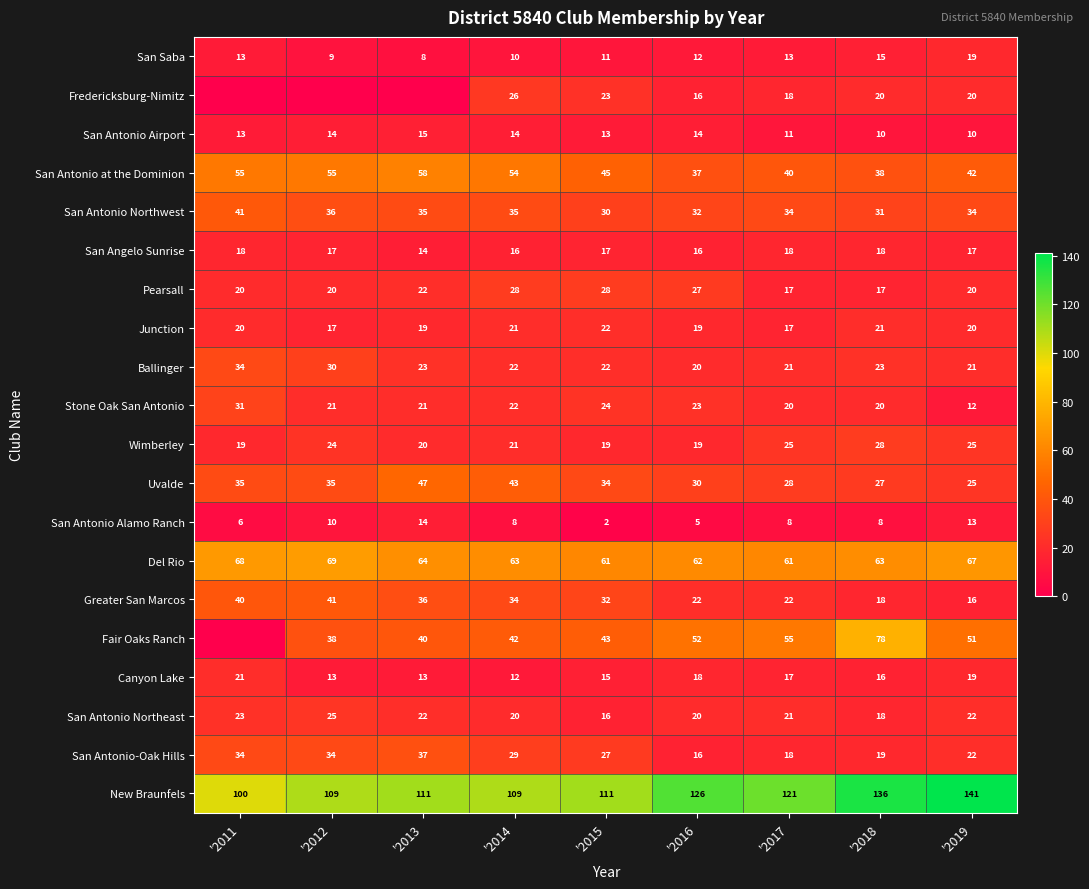

Between '2014 and '2015, which is larger?

'2015